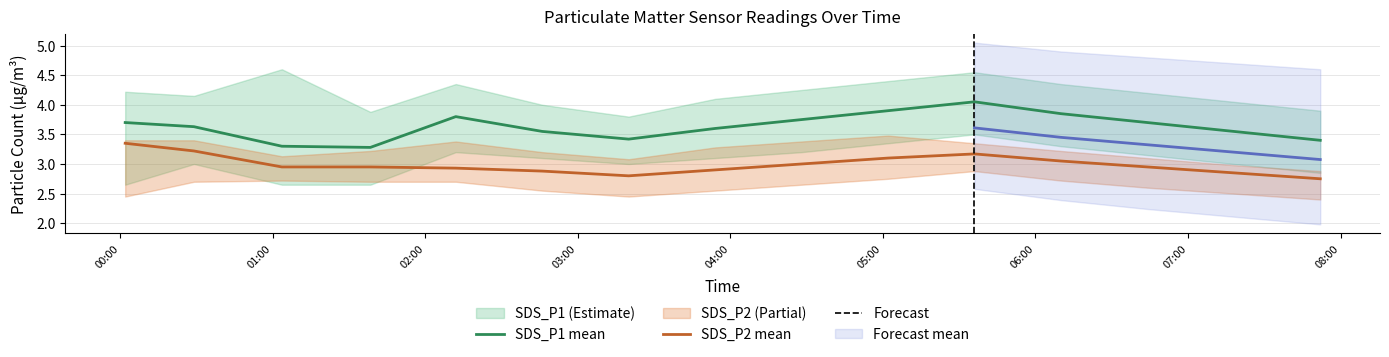

The value of SDS_P1_upper at 2023/07/24 02:12:00 is 4.3. True or false?

True